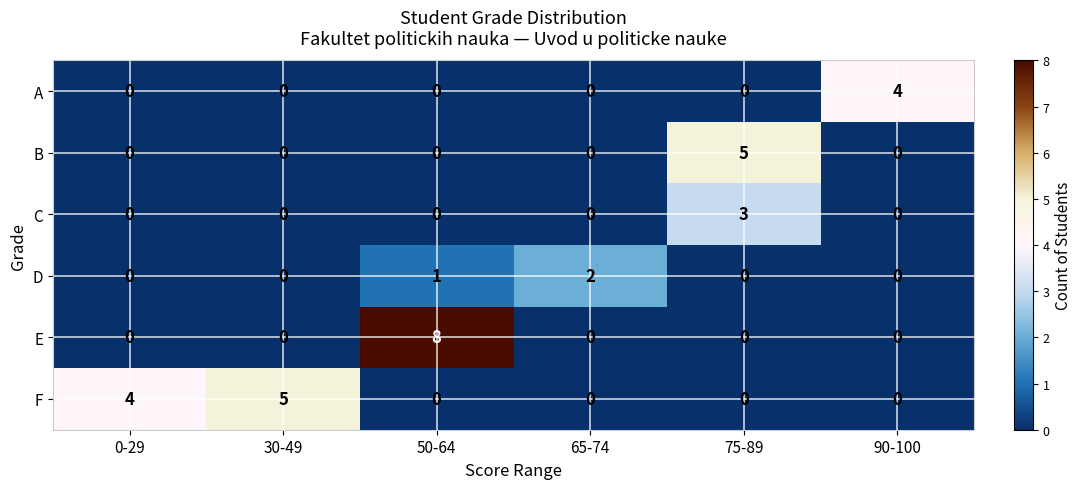

How many categories are shown in the chart?

6